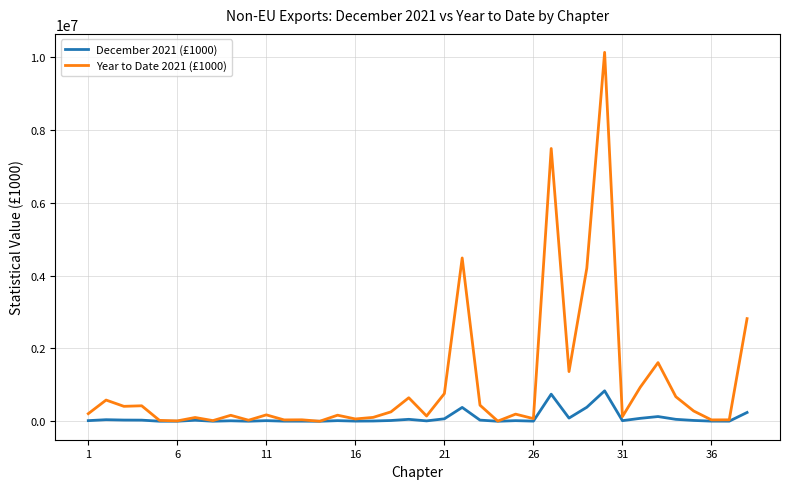

Which series has the largest range (max minus min)?

Year to Date 2021 (£1000)